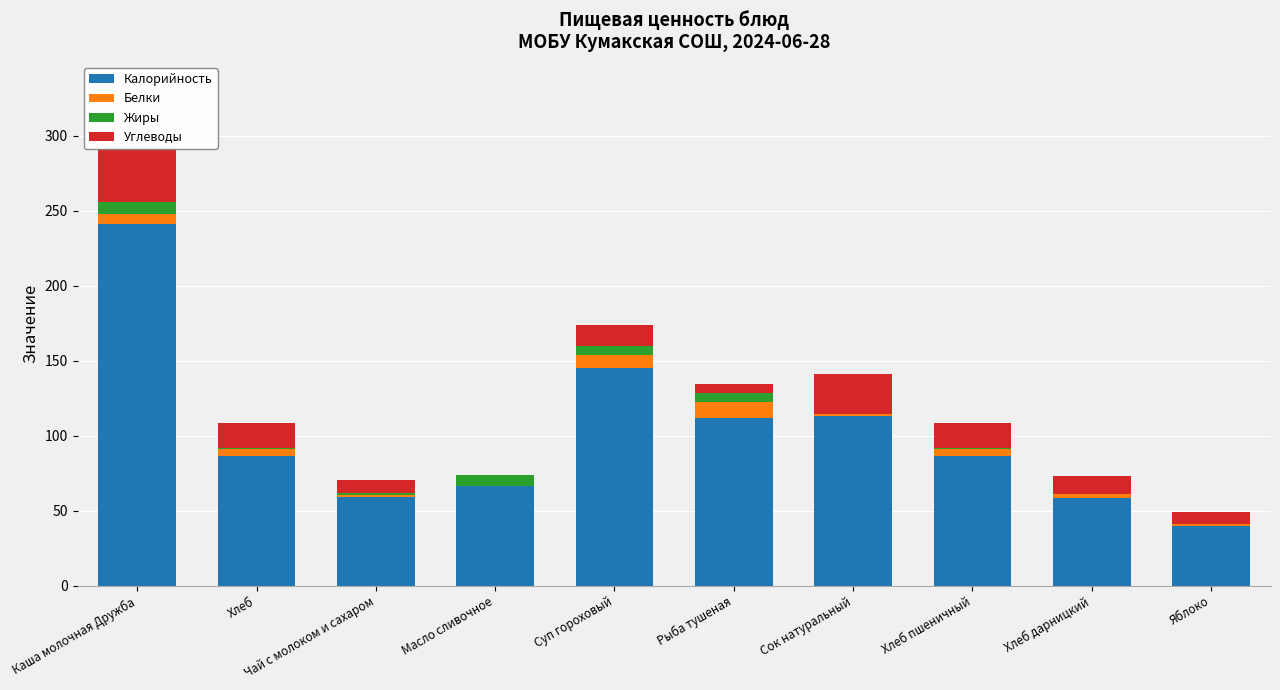

Are the bars horizontal?

No